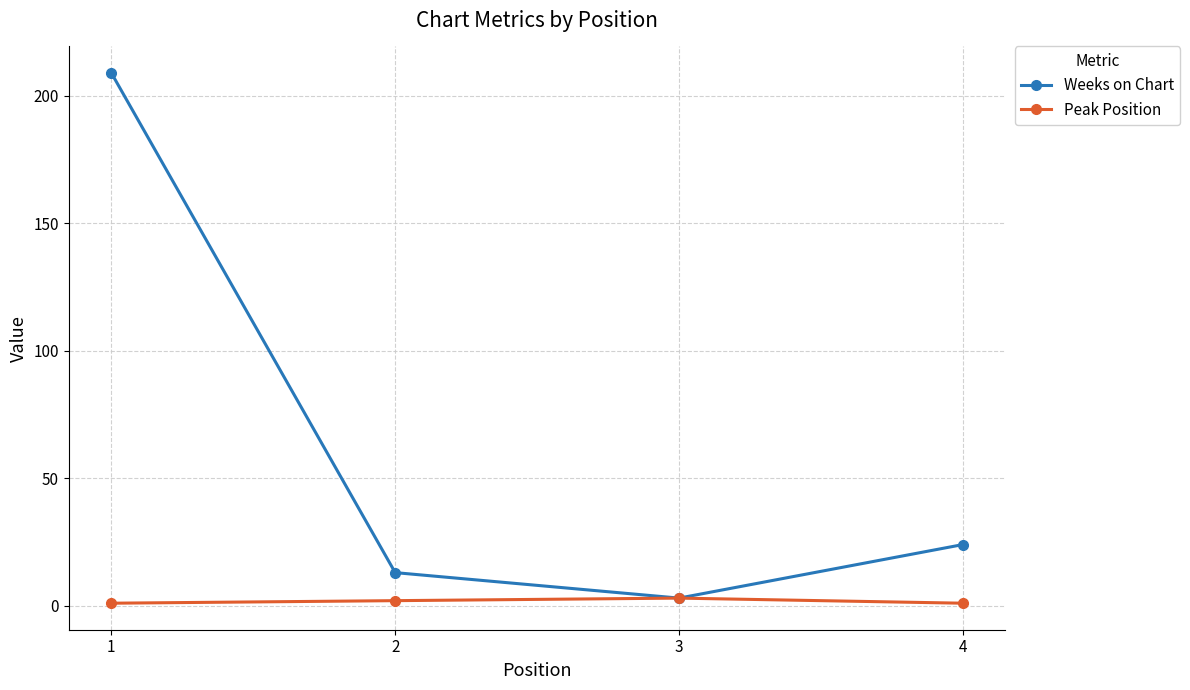

Is the value of Peak Position at 1 greater than the value of Weeks on Chart at 1?

No